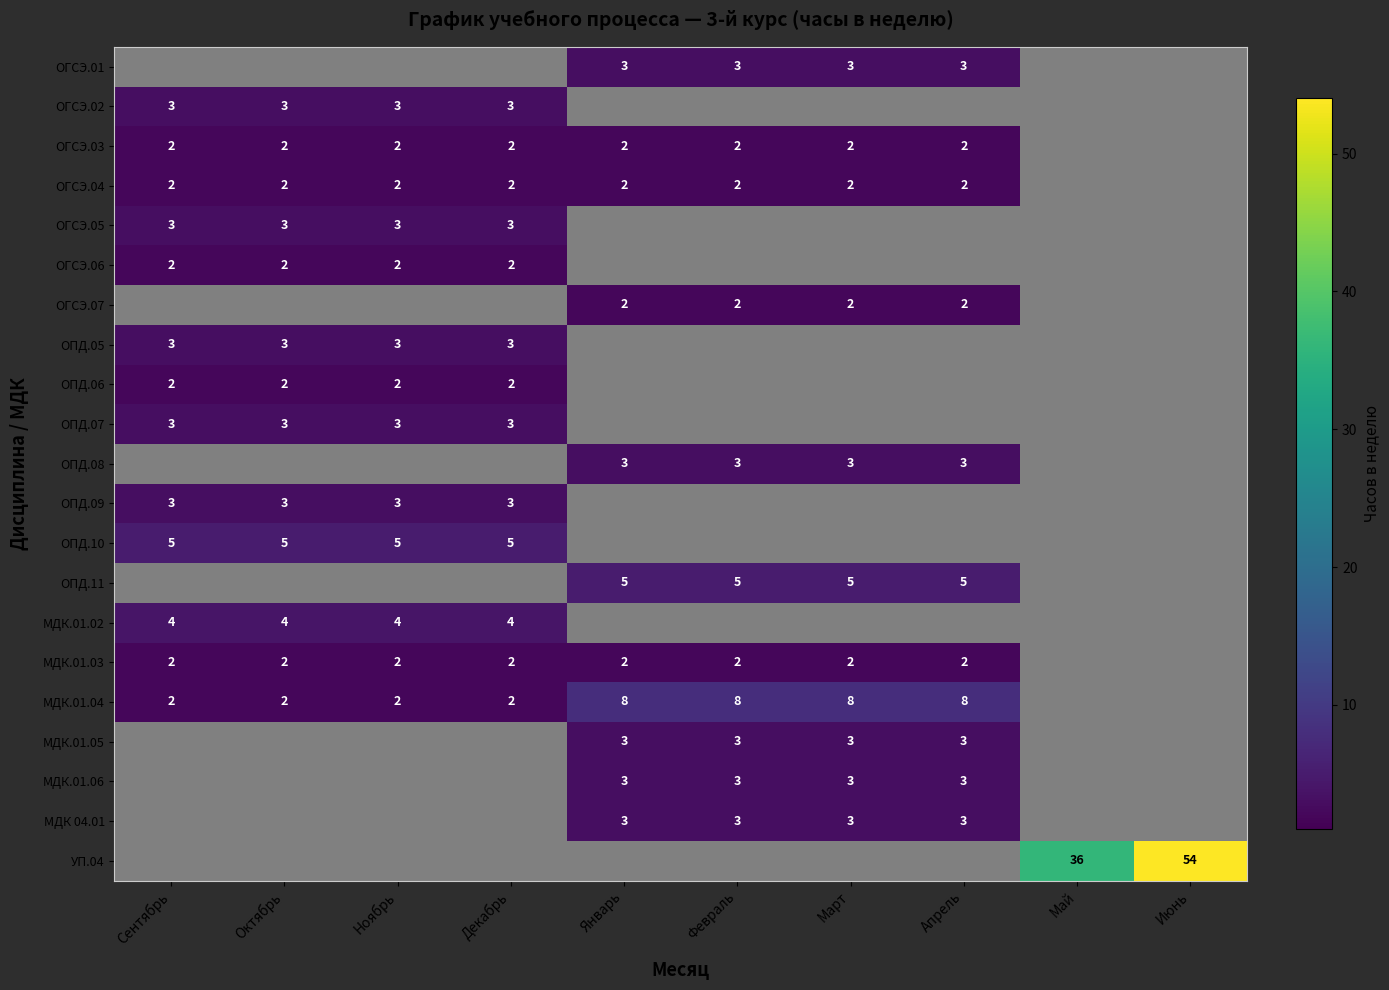

What is the sum of the ОГСЭ.04 values at Март and Апрель?

4